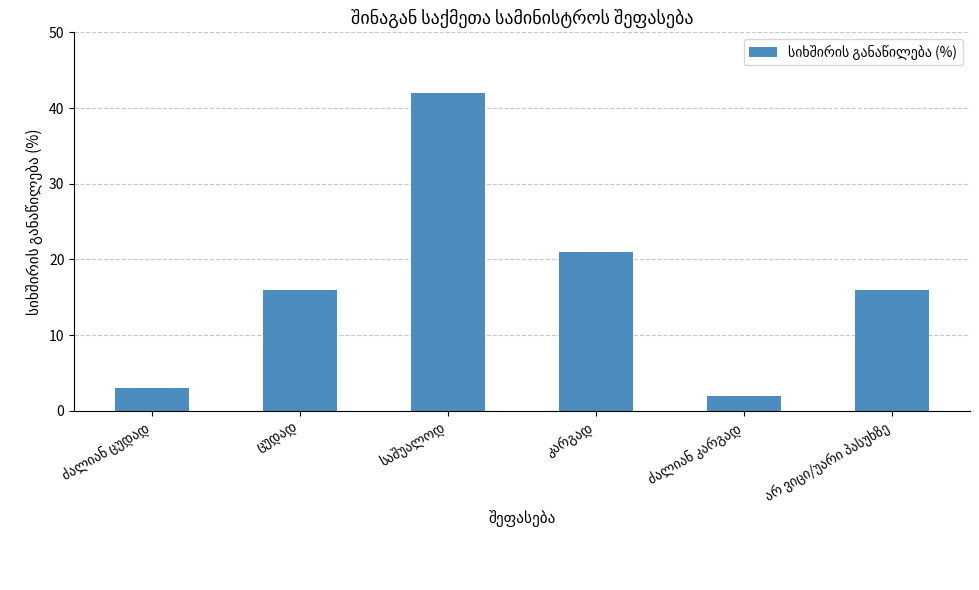

What is the average value?

17